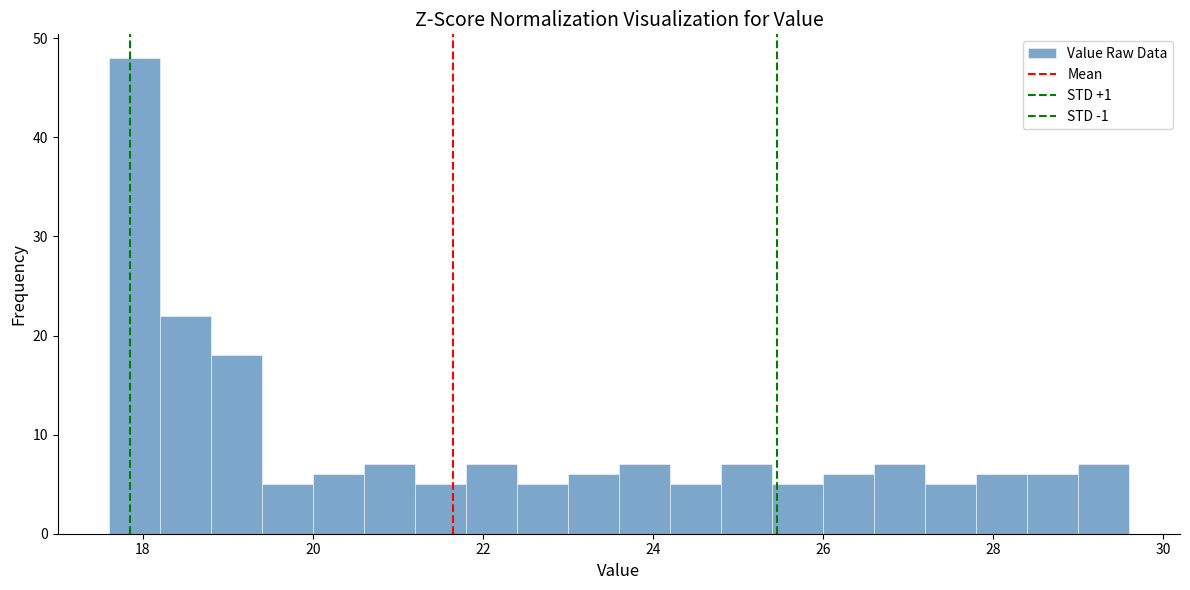

Read against the x-axis, roughly where is the centre of the tallest bar?

18.0